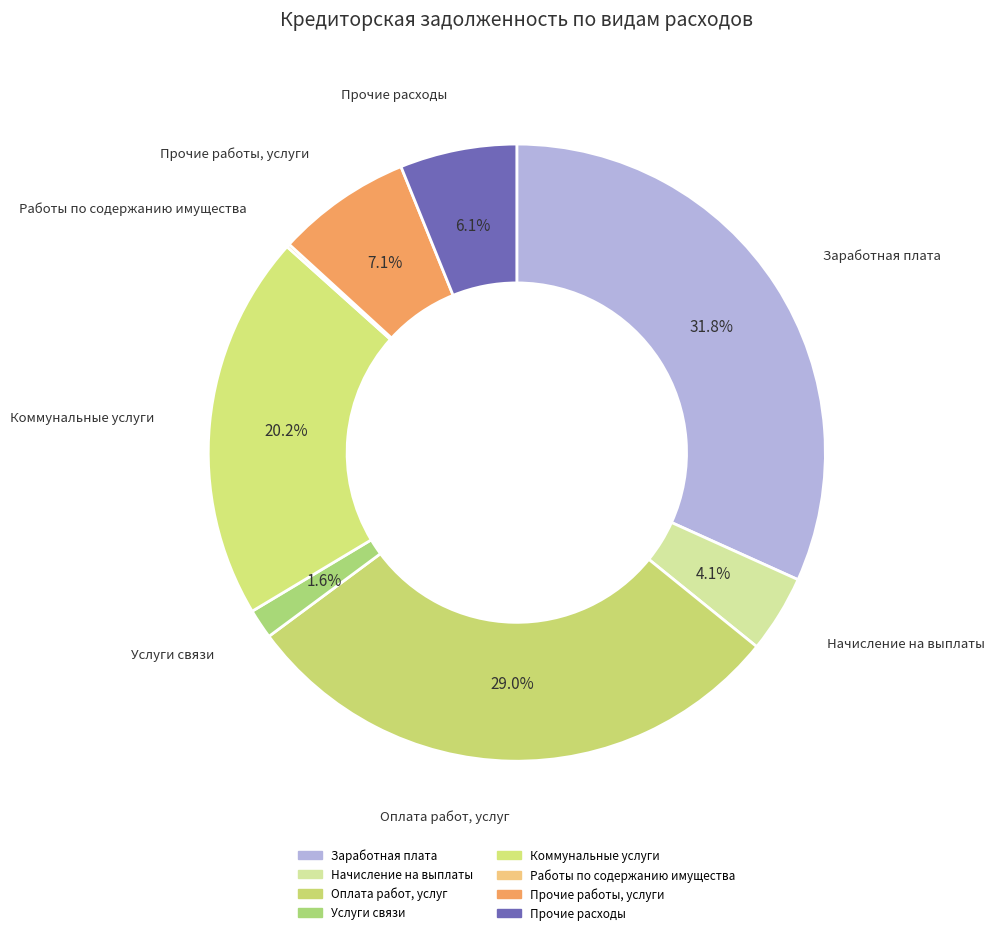

Is it true that Прочие расходы is 18% of the pie?

False